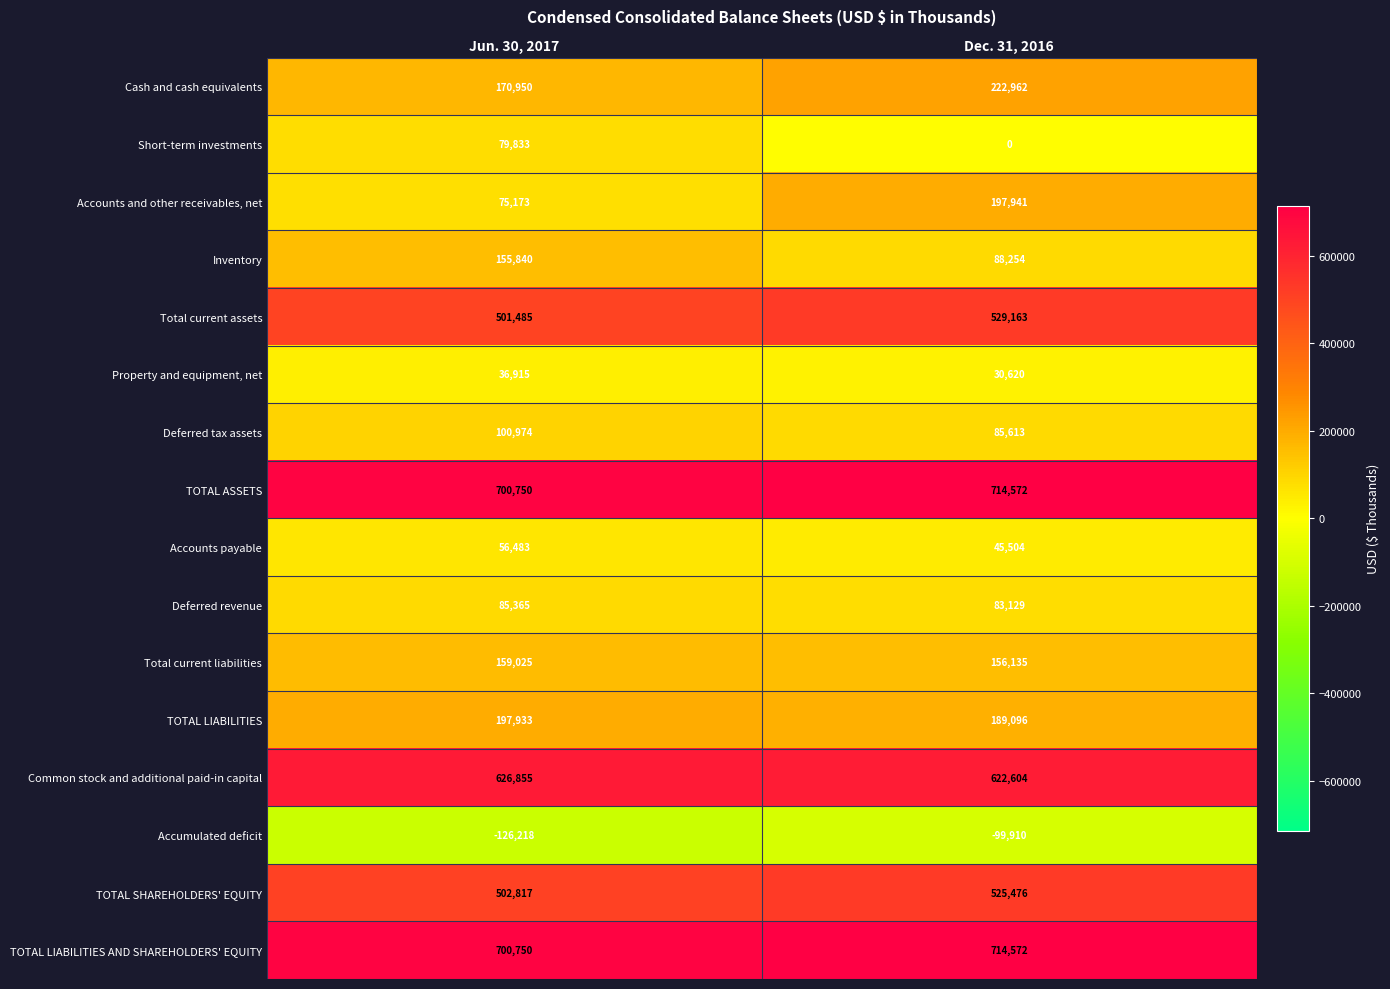

What is the minimum value for TOTAL LIABILITIES AND SHAREHOLDERS' EQUITY?

700750